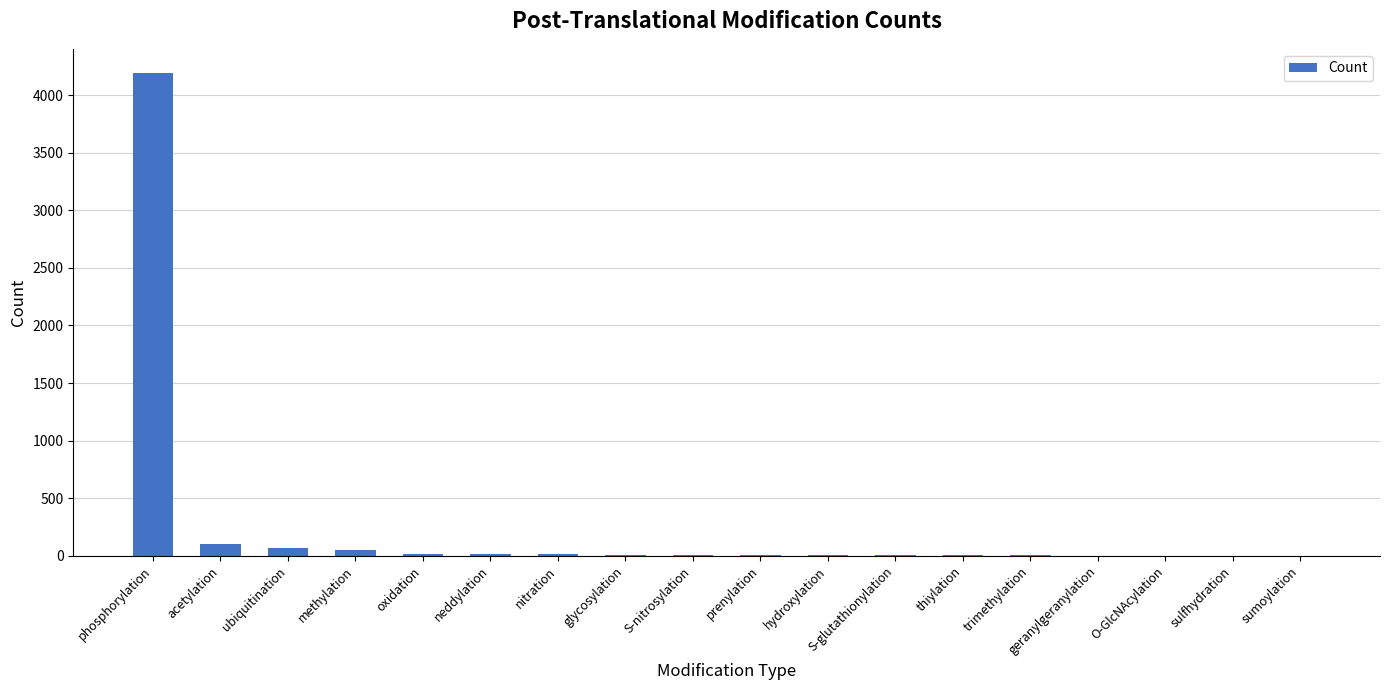

The chart shows a value of 1 at O-GlcNAcylation. True or false?

True